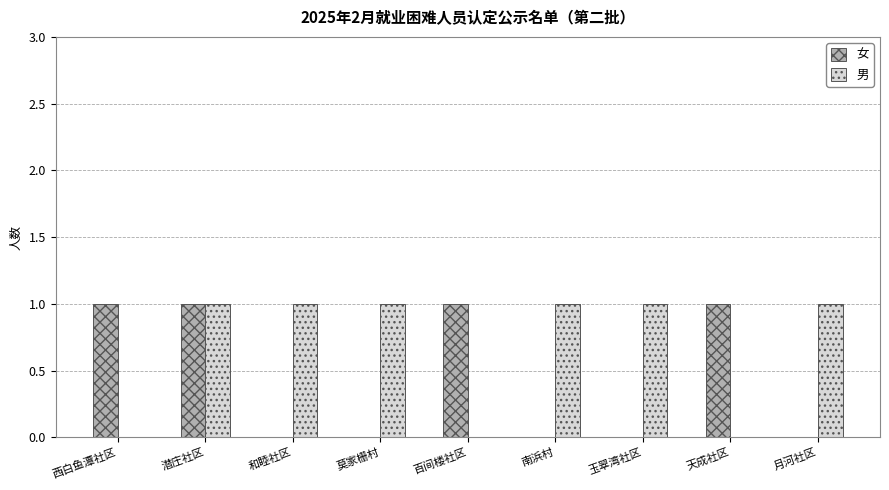

The value of 男 at 西白鱼潭社区 is 0. True or false?

True